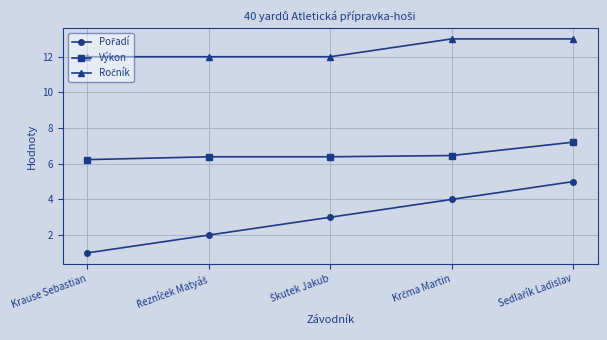

Count the number of categories in the chart.

5